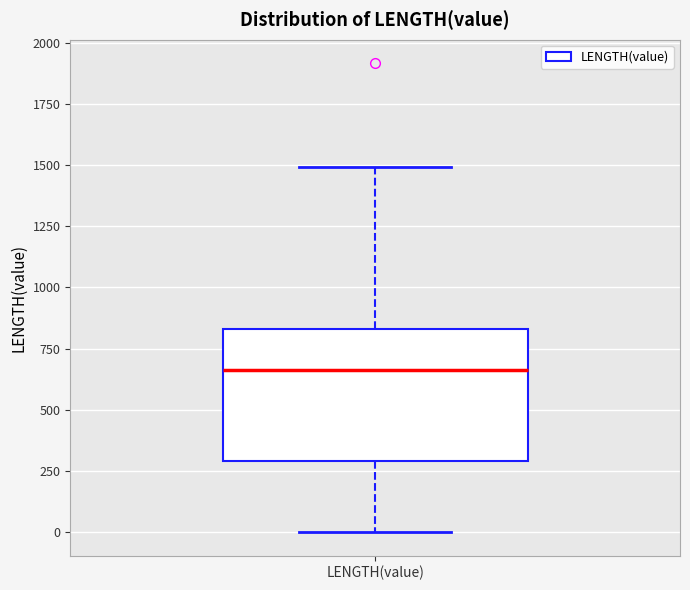

Transcribe this box plot: give where the median line is, the range the box spans, and where the two whiskers end, as read against the y-axis. The values are not printed on the chart, so give them approximately, as read against the axis.

median 650, box 300 to 850, whiskers 0 to 1500